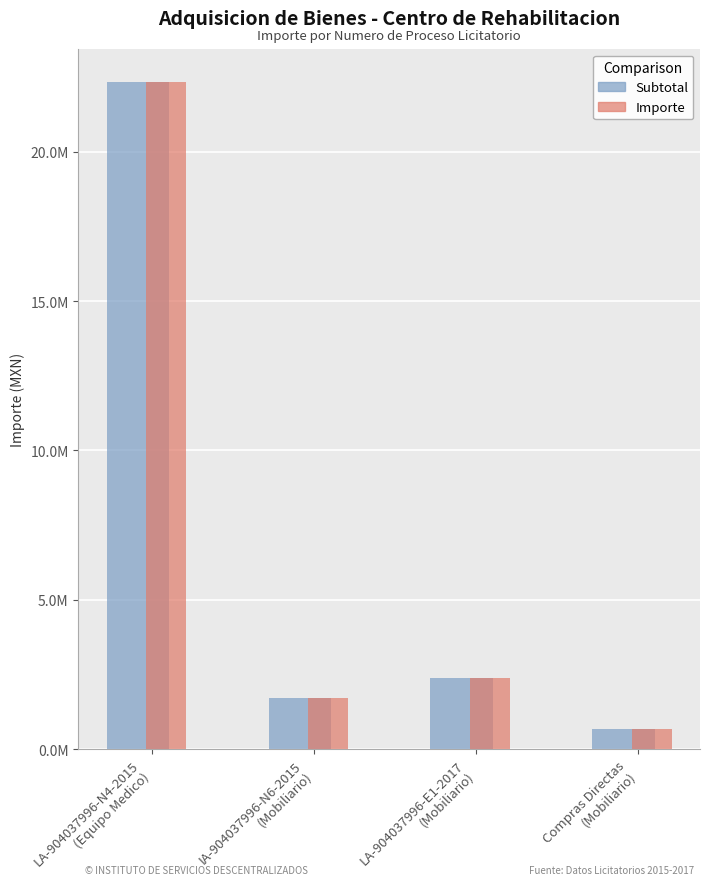

Which series changed the most between LA-904037996-E1-2017
(Mobiliario) and Compras Directas
(Mobiliario)?

Subtotal